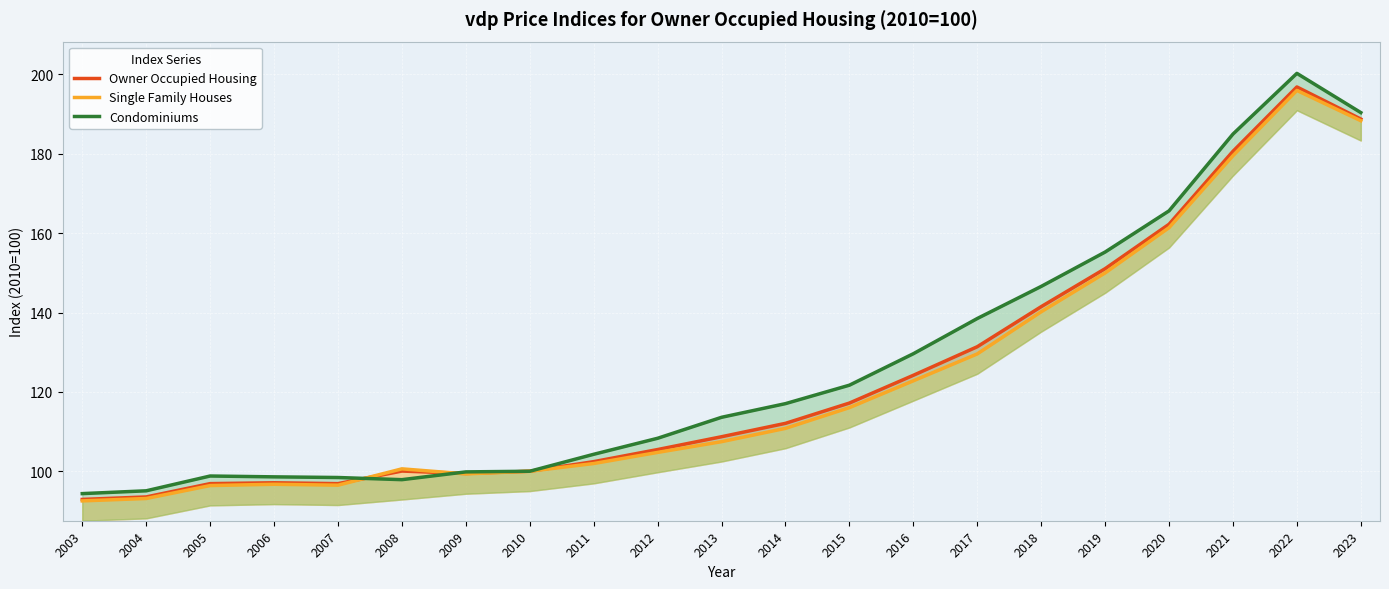

How many interior local peaks does the Owner Occupied Housing series have?

3